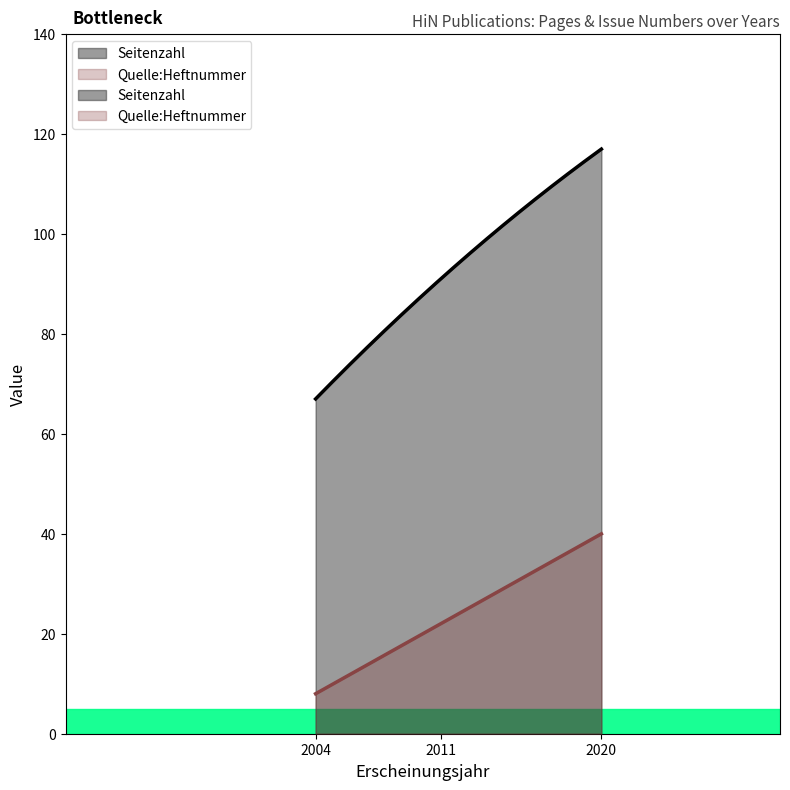

At how many categories does at least one series exceed 8?

3